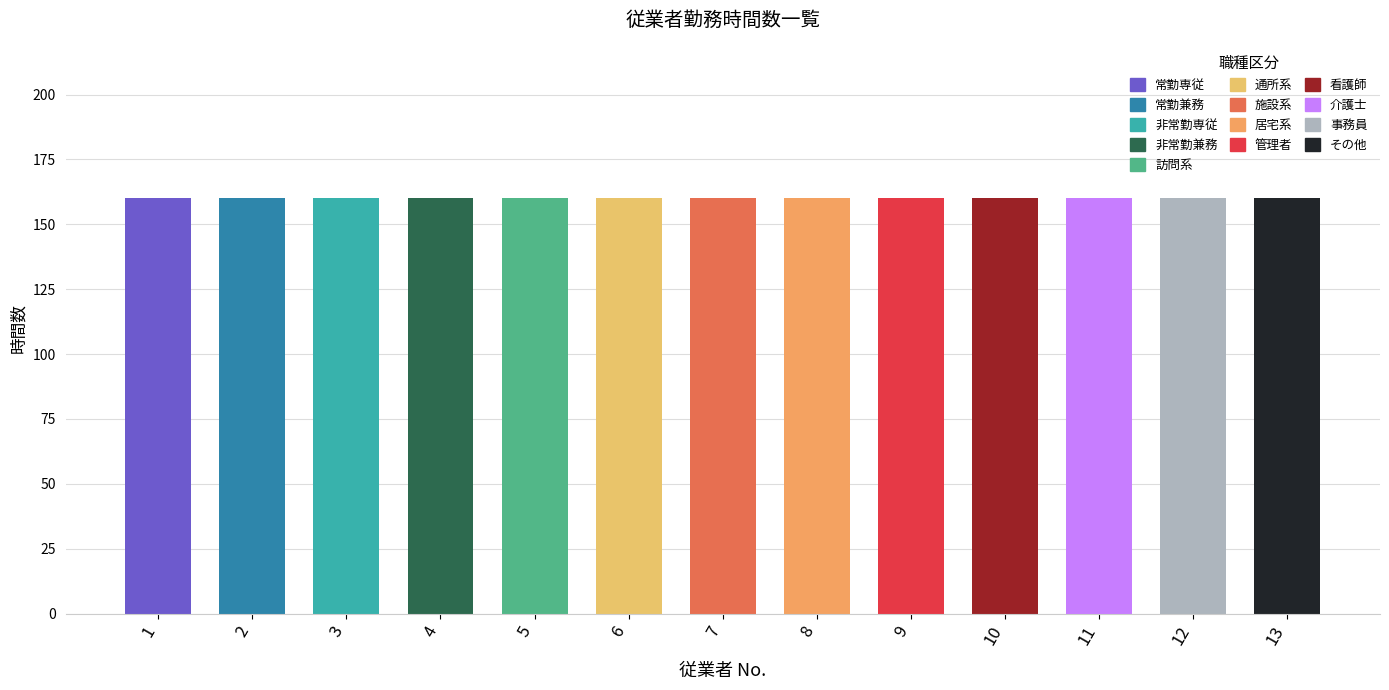

At which label does 勤務時間数 reach its minimum?

1